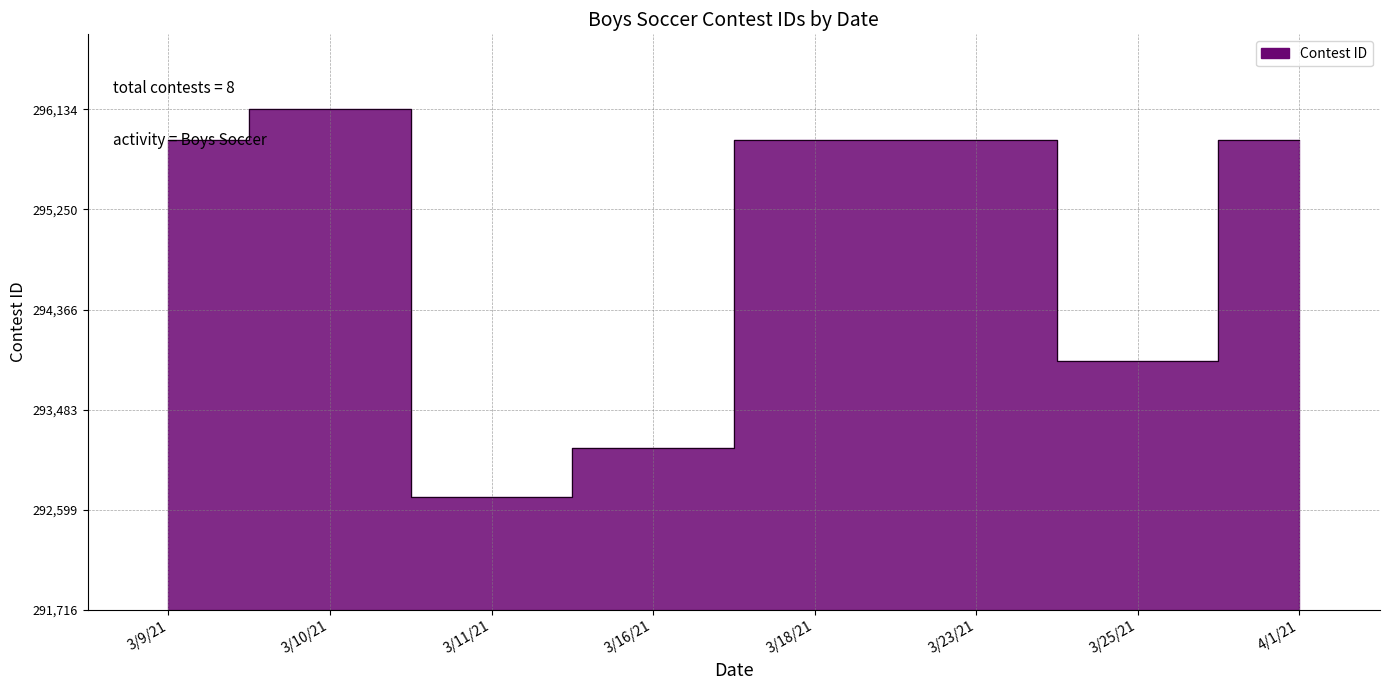

What is the label of the 2nd point from the right?

3/25/21